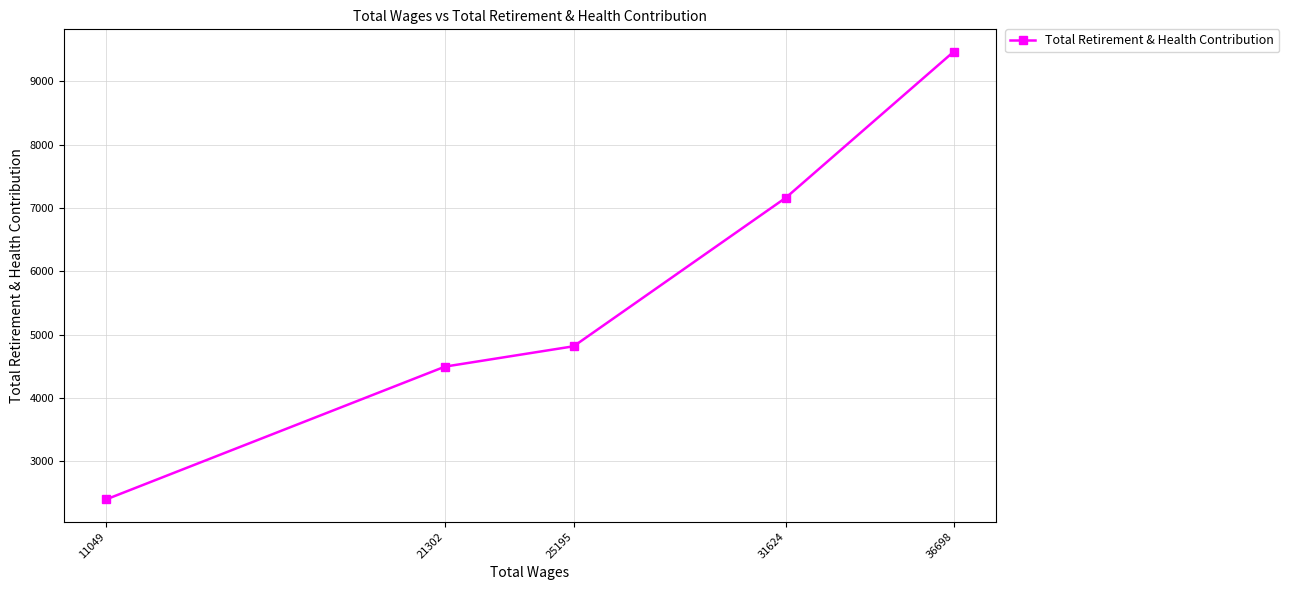

What is the approximate value at 36698, to the nearest 50?

9450